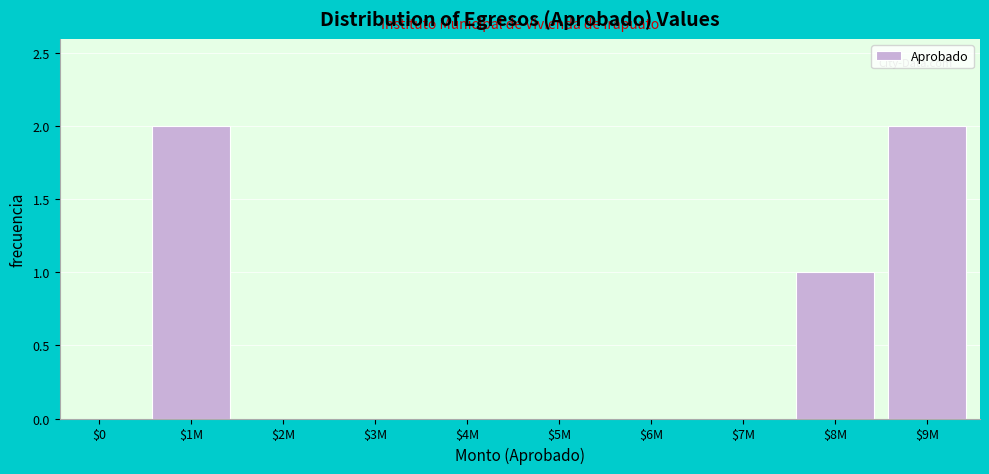

True or false: the data shows 0 at $7M.

True